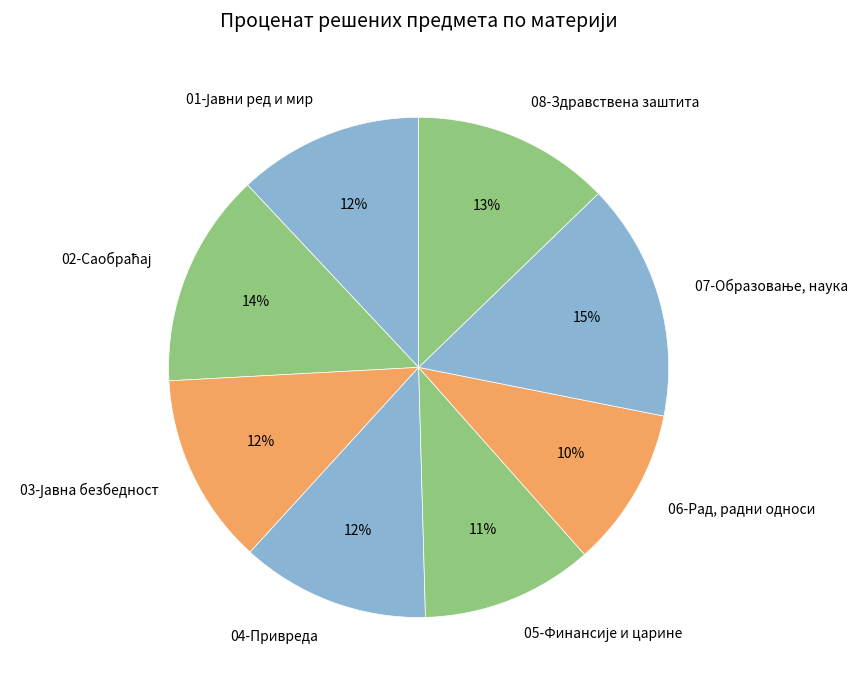

True or false: 08-Здравствена заштита accounts for 13% of the total.

True